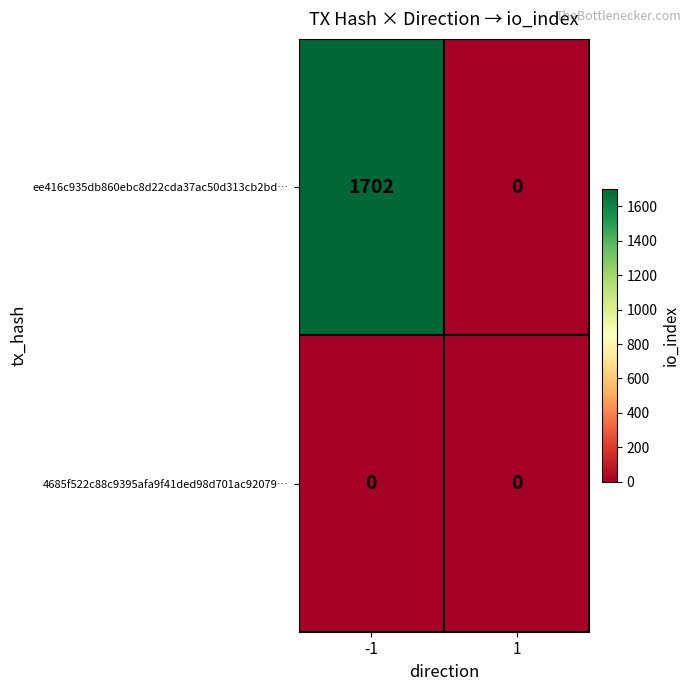

List the series in order of their peak value, highest first.

ee416c935db860ebc8d22cda37ac50d313cb2bd…, 4685f522c88c9395afa9f41ded98d701ac92079…